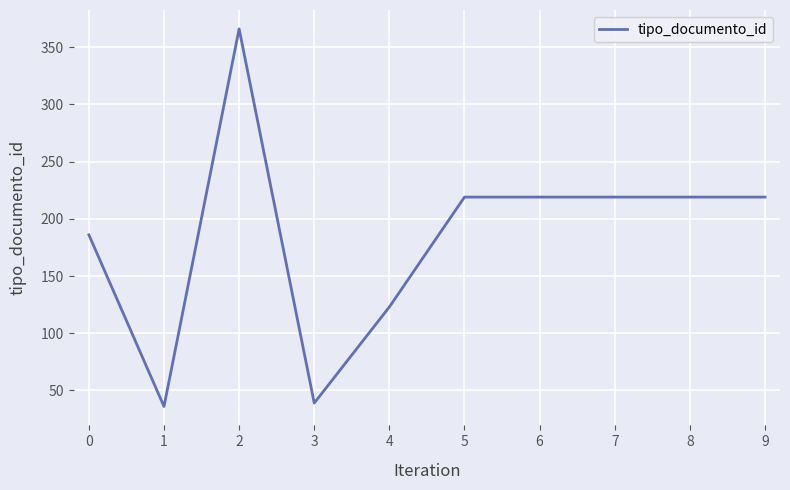

True or false: the data shows 206 at 4.

False